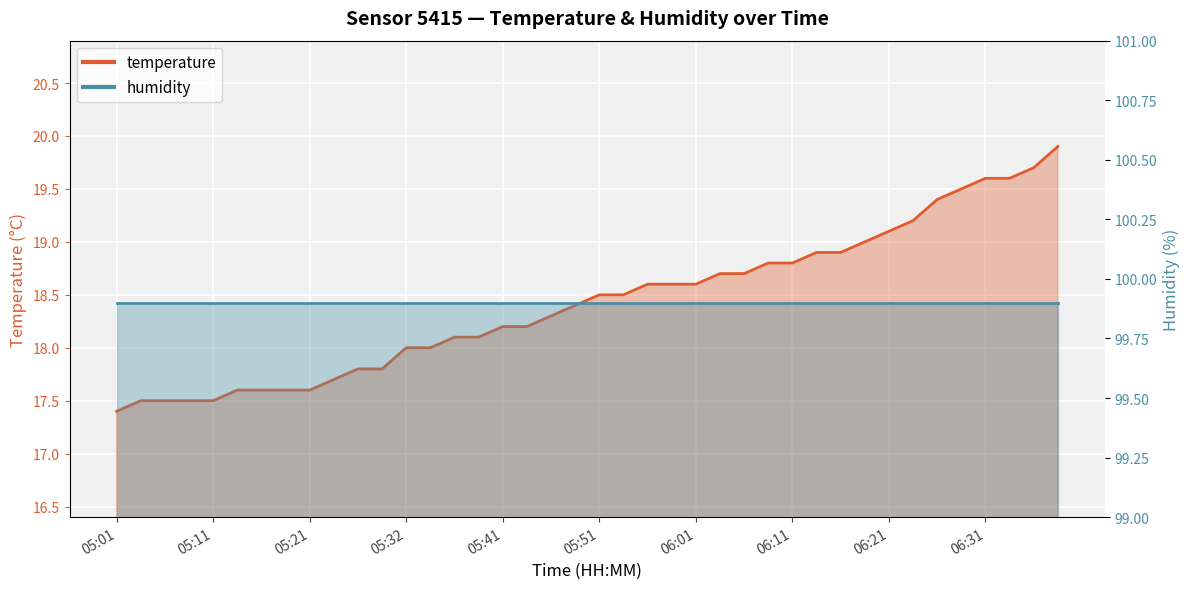

Reading left to right, list all the values displayed in this chart.

17.4	17.5	17.5	17.5	17.5	17.6	17.6	17.6	17.6	17.7	17.8	17.8	18.0	18.0	18.1	18.1	18.2	18.2	18.3	18.4	18.5	18.5	18.6	18.6	18.6	18.7	18.7	18.8	18.8	18.9	18.9	19.0	19.1	19.2	19.4	19.5	19.6	19.6	19.7	19.9